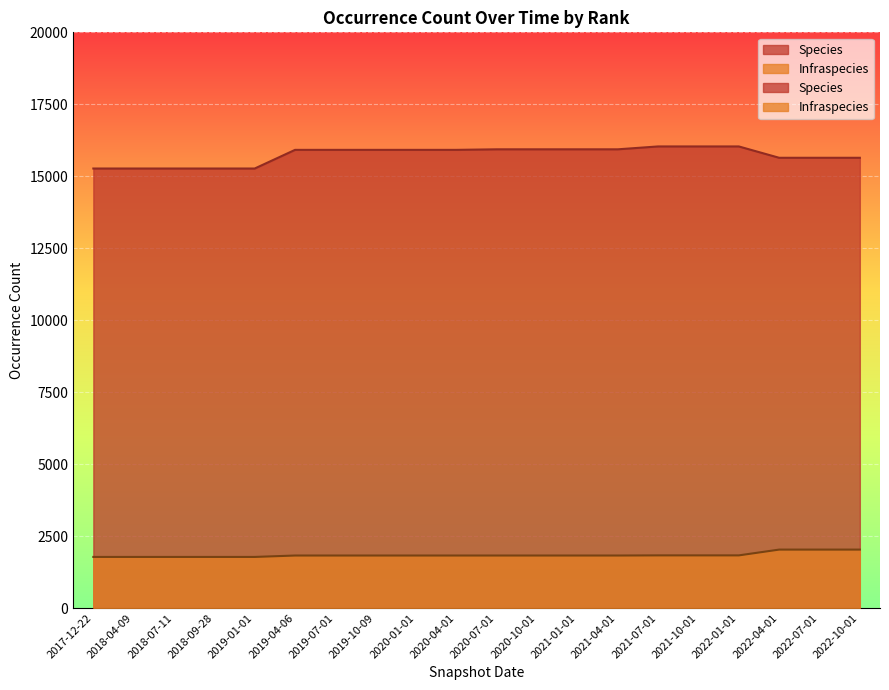

What is the spread (max minus min) of values at 2021-01-01?

14112